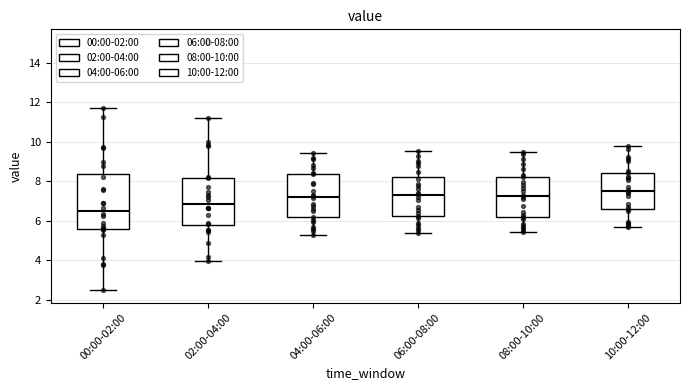

Reading left to right, read every box against the y-axis: the position of its median line, the range the box covers, and the ends of its whiskers. The values are not printed on the chart, so give them approximately, as read against the axis.

00:00-02:00: median 6.4, box 5.6 to 8.4, whiskers 2.4 to 11.8
02:00-04:00: median 6.8, box 5.8 to 8.2, whiskers 4.0 to 11.2
04:00-06:00: median 7.2, box 6.2 to 8.4, whiskers 5.2 to 9.4
06:00-08:00: median 7.2, box 6.2 to 8.2, whiskers 5.4 to 9.6
08:00-10:00: median 7.2, box 6.2 to 8.2, whiskers 5.4 to 9.6
10:00-12:00: median 7.6, box 6.6 to 8.4, whiskers 5.8 to 9.8